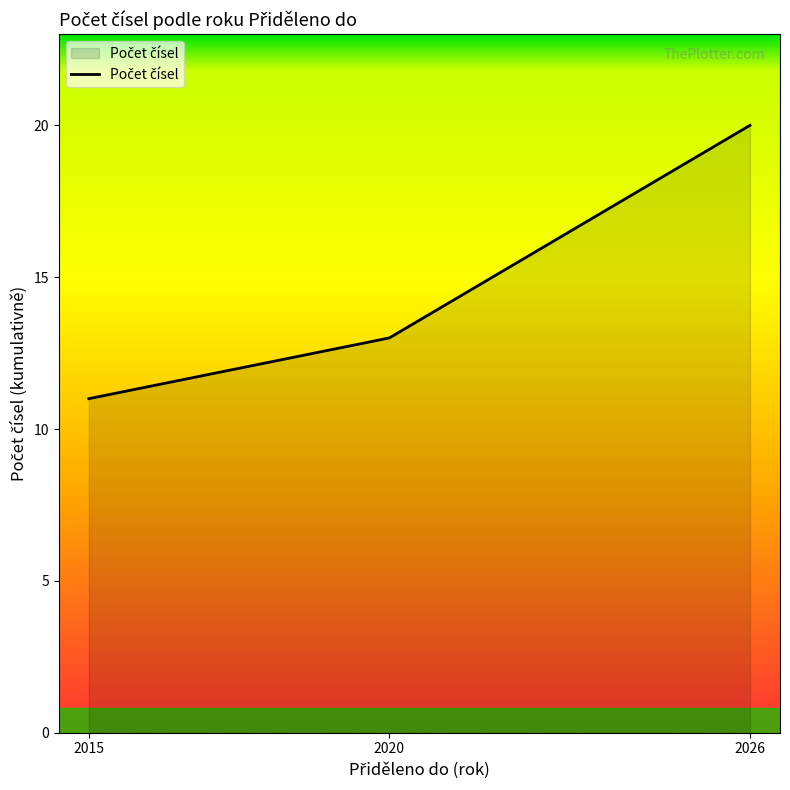

Count the number of data series in this chart.

1